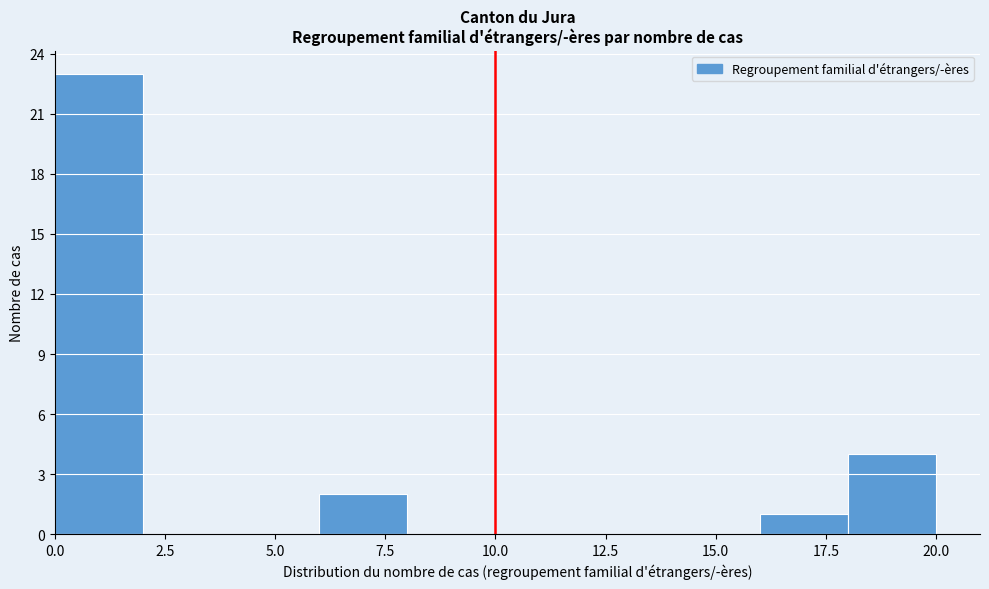

Over which range of the x-axis is the bar tallest?

0 to 2